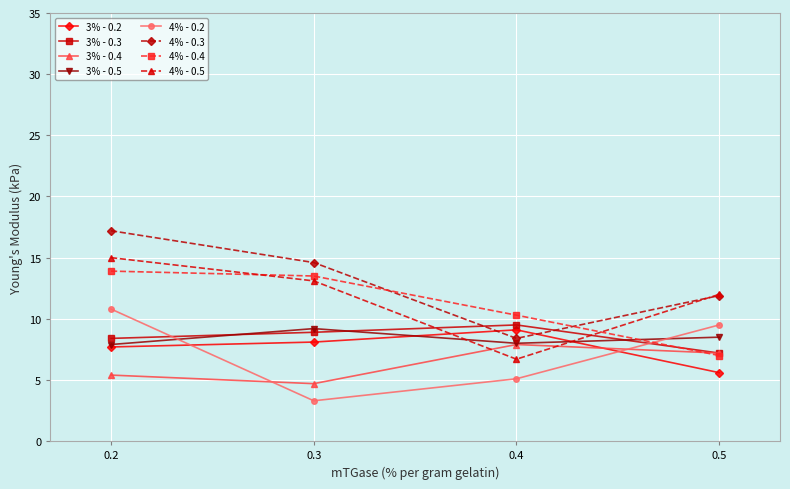

What is the value of the 4% - 0.3 point at the 2nd from the left?

14.6